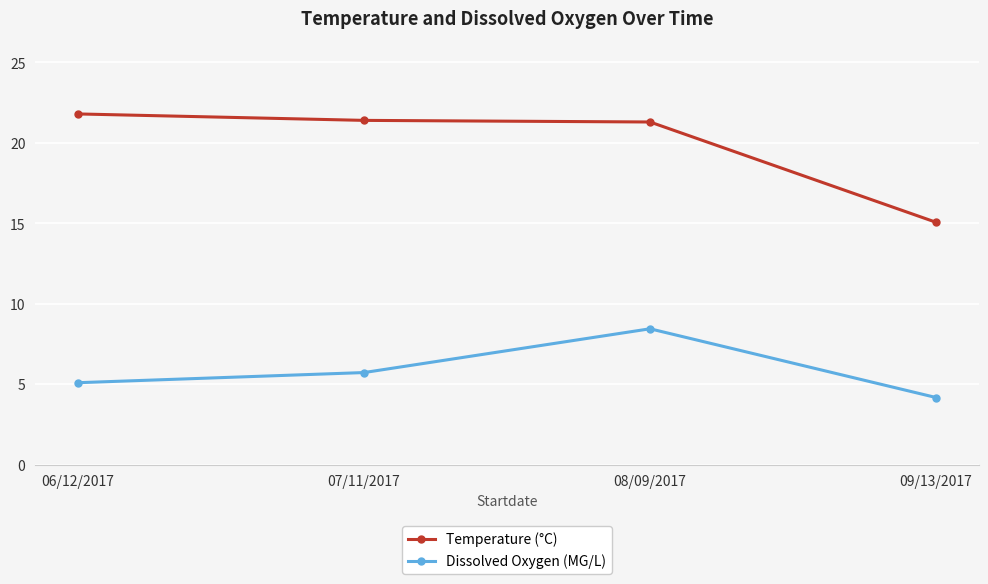

List the labels in order of Dissolved Oxygen (MG/L) value, smallest first.

09/13/2017, 06/12/2017, 07/11/2017, 08/09/2017